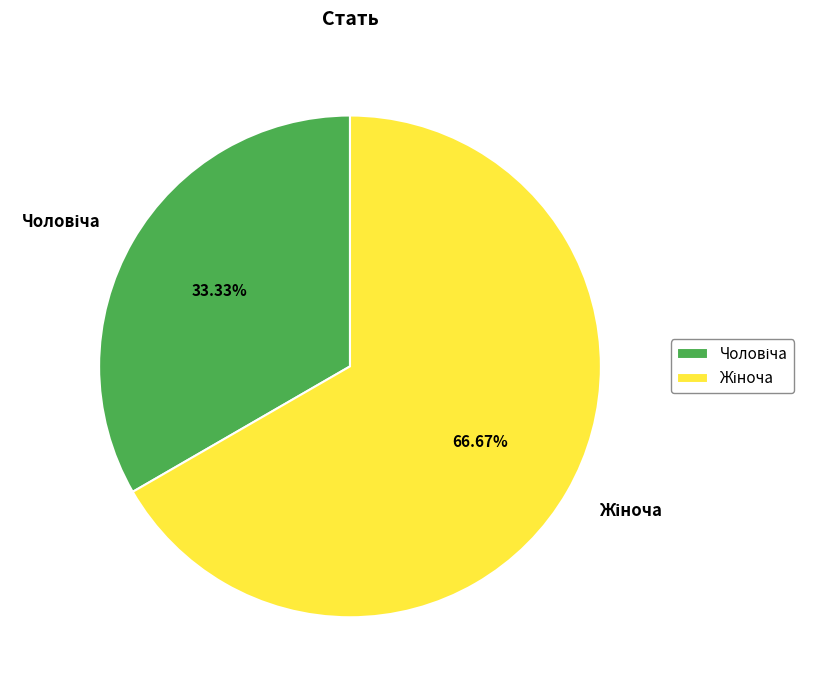

Is there any slice that represents more than half of the pie?

Yes